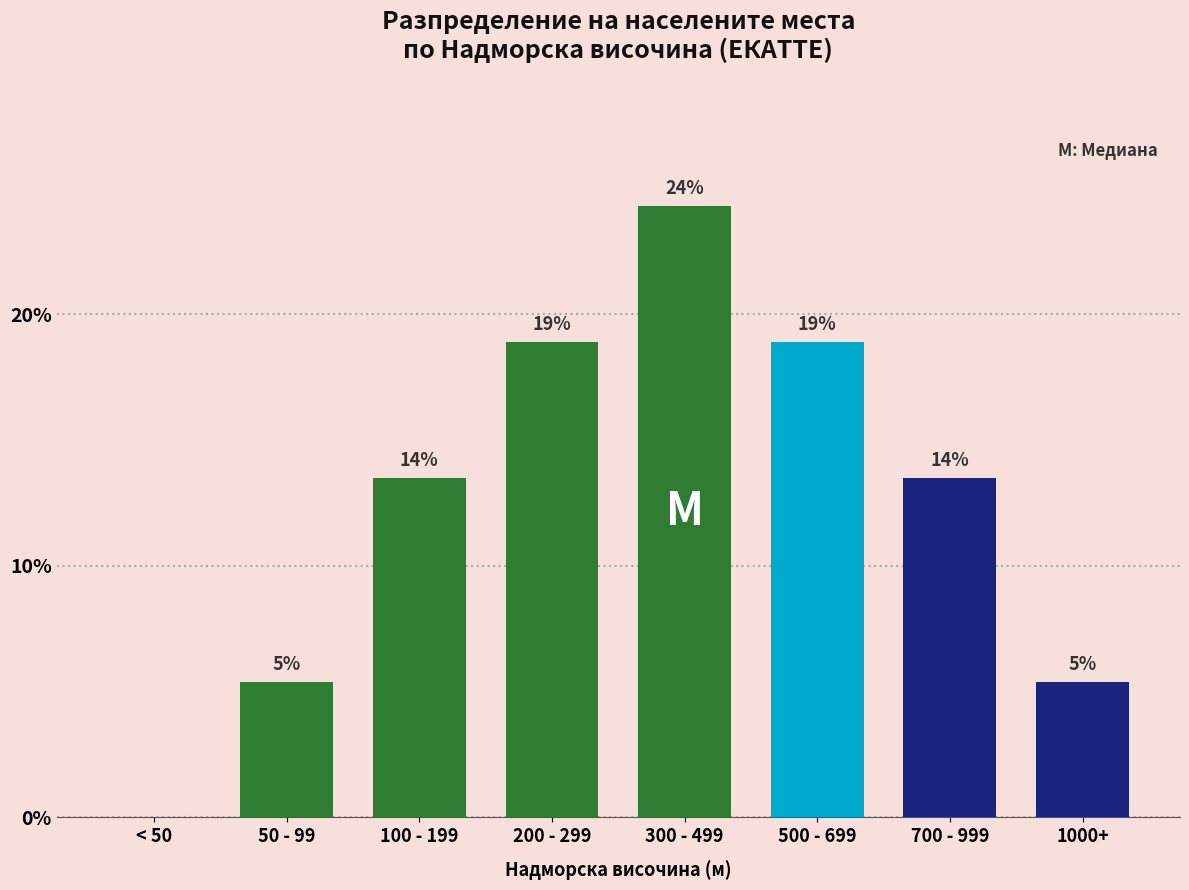

Are the bars horizontal?

No